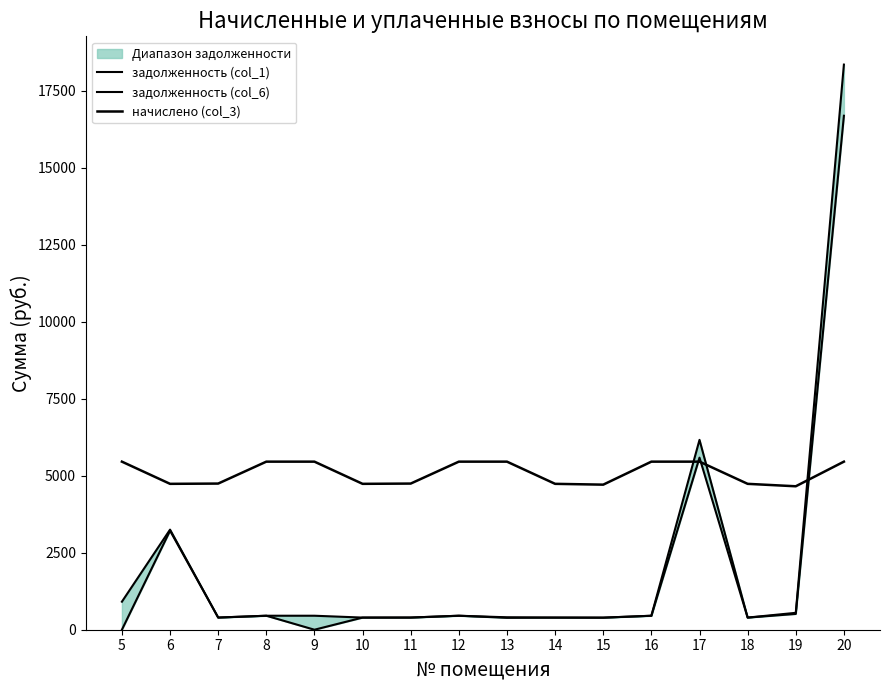

How many data points does each series have?

16